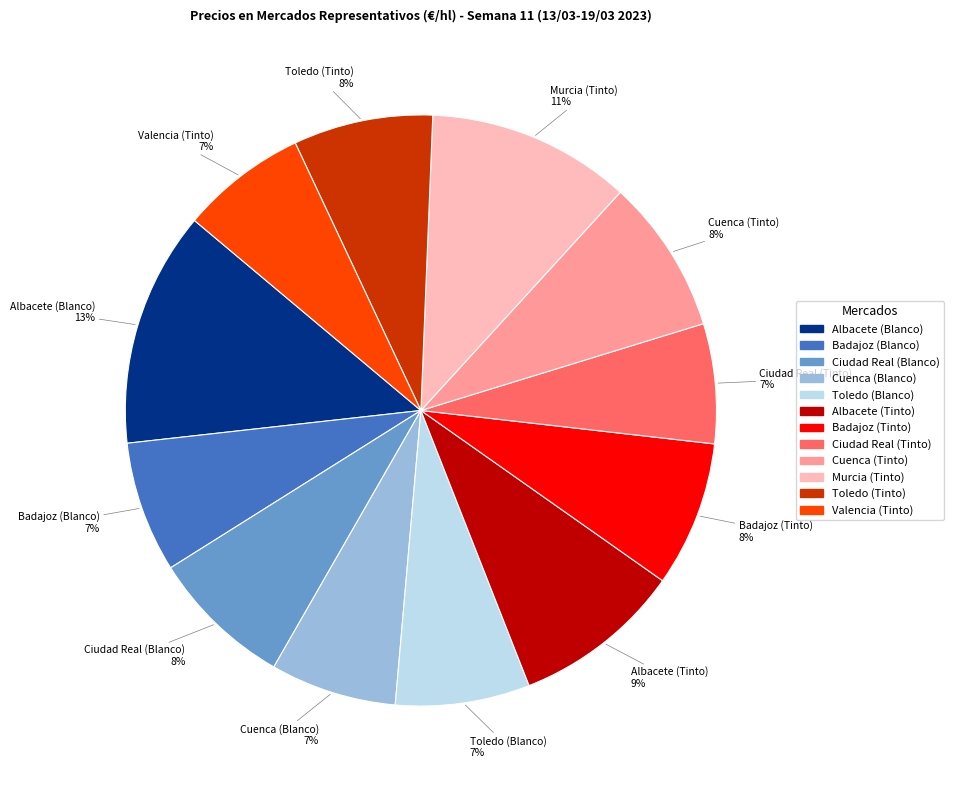

Which slice is the largest?

Albacete (Blanco)